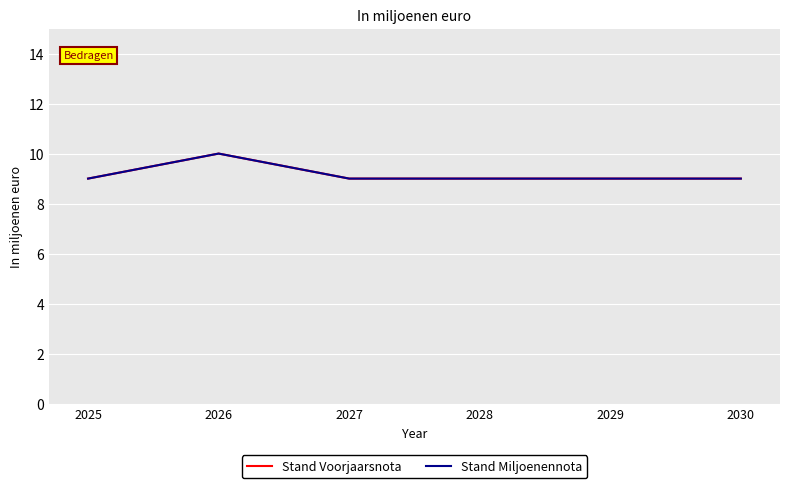

Between 2027 and 2030, which series saw the biggest shift?

Stand Voorjaarsnota